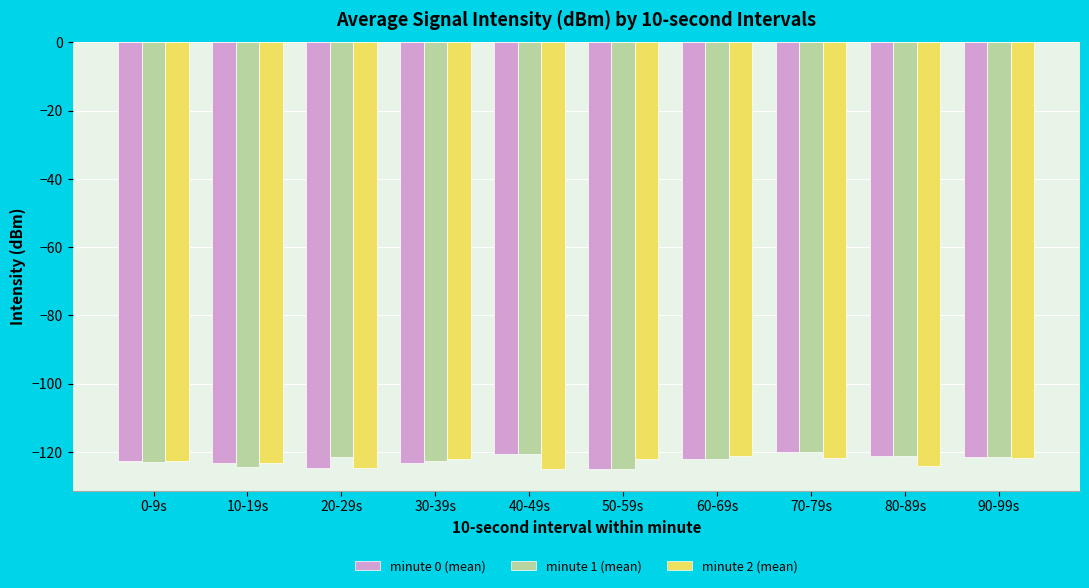

What is the total value across all series at 10-19s?

-371.1